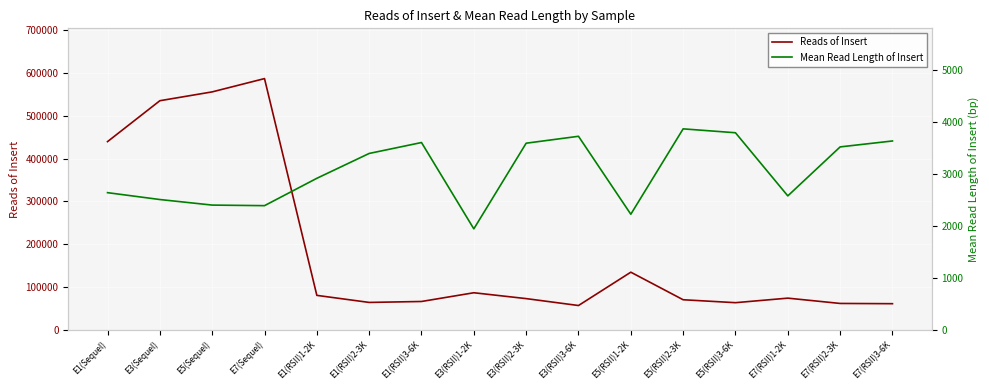

In Reads of Insert, how many points are higher than both neighbors (excluding endpoints)?

4